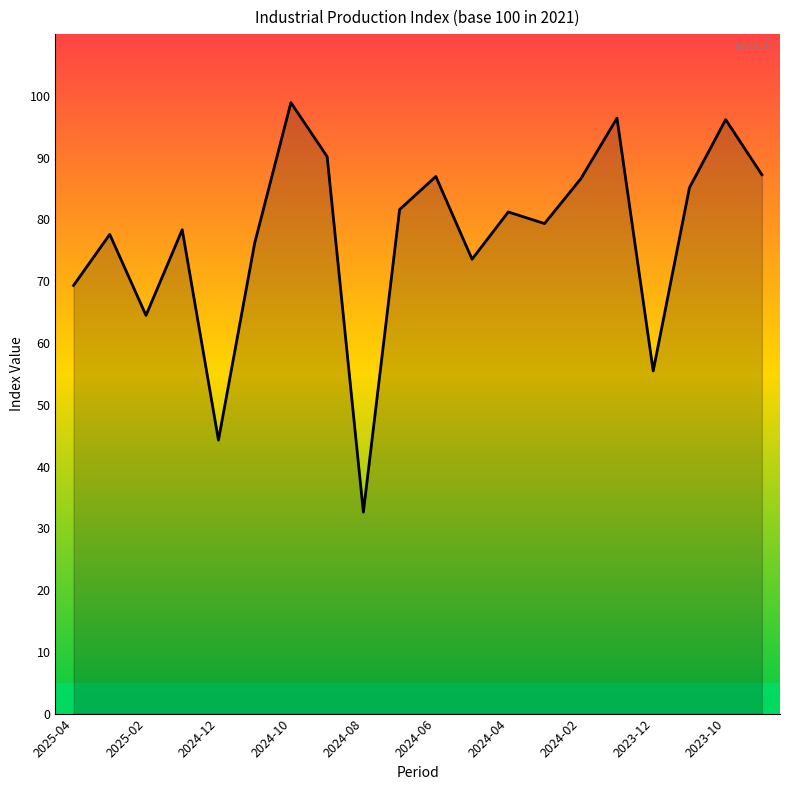

What is the greatest value displayed?

98.9